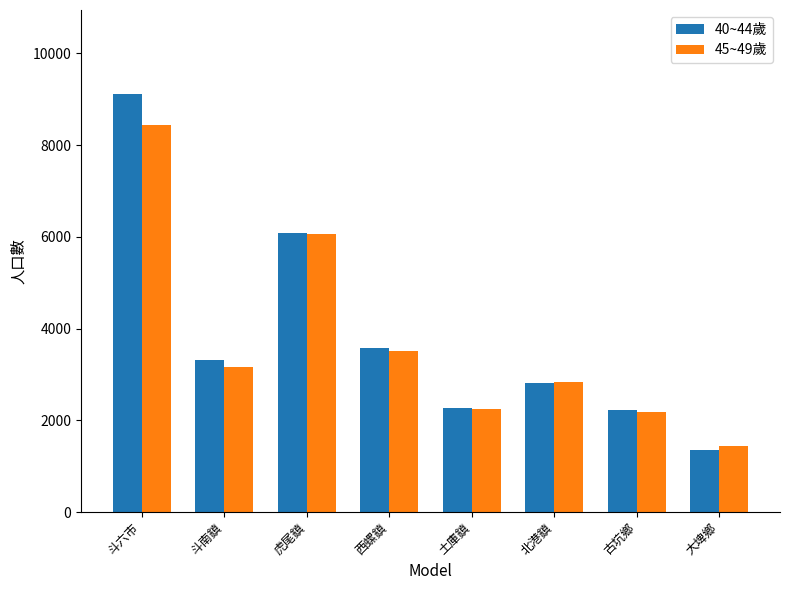

Between 北港鎮 and 古坑鄉, which series saw the biggest shift?

45~49歲